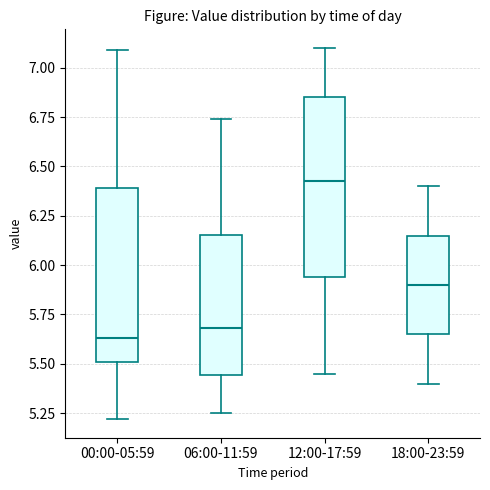

Reading left to right, read every box against the y-axis: the position of its median line, the range the box covers, and the ends of its whiskers. The values are not printed on the chart, so give them approximately, as read against the axis.

00:00-05:59: median 5.65, box 5.50 to 6.40, whiskers 5.20 to 7.10
06:00-11:59: median 5.70, box 5.45 to 6.15, whiskers 5.25 to 6.75
12:00-17:59: median 6.45, box 5.95 to 6.85, whiskers 5.45 to 7.10
18:00-23:59: median 5.90, box 5.65 to 6.15, whiskers 5.40 to 6.40